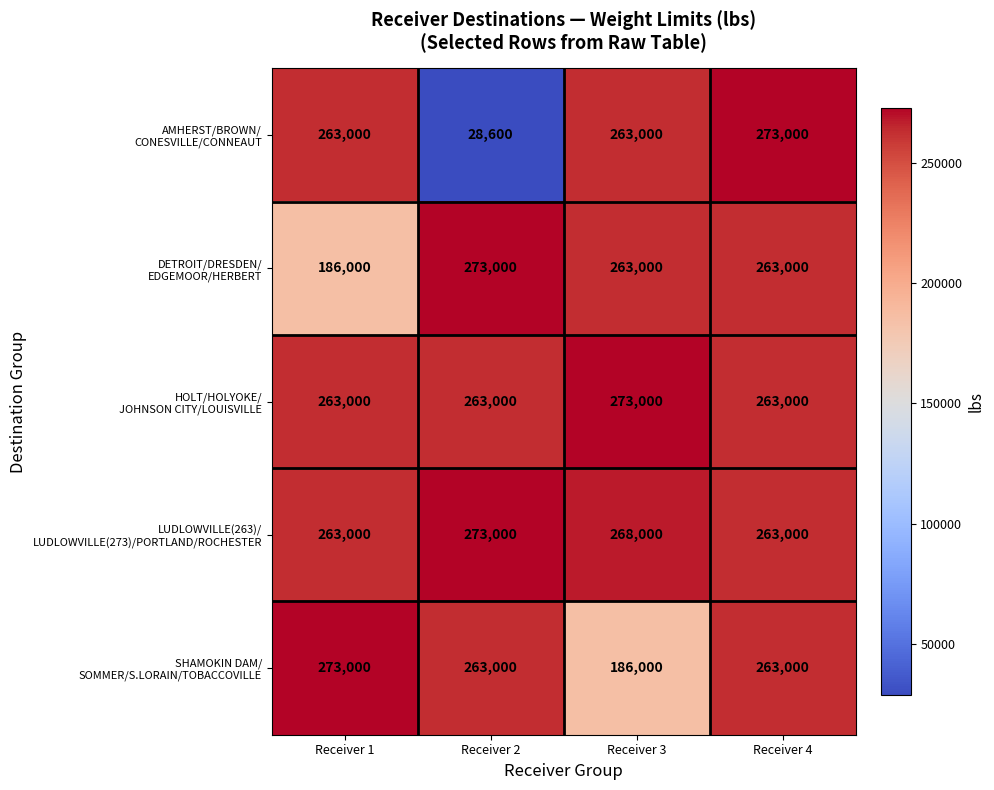

What is the difference between the highest and lowest values at Receiver 3?

87000